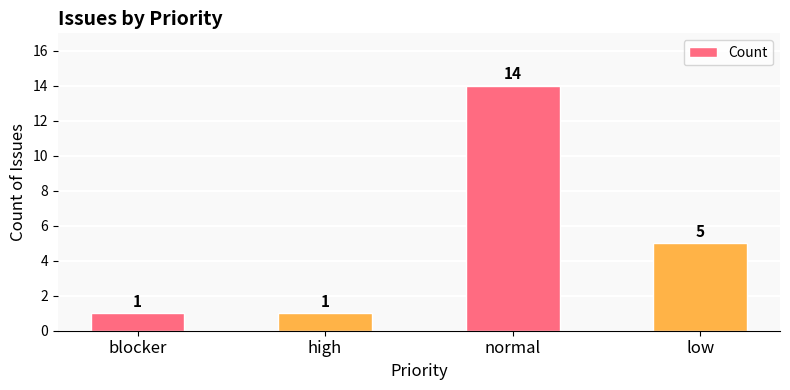

What is the difference between the second highest and minimum values?

4